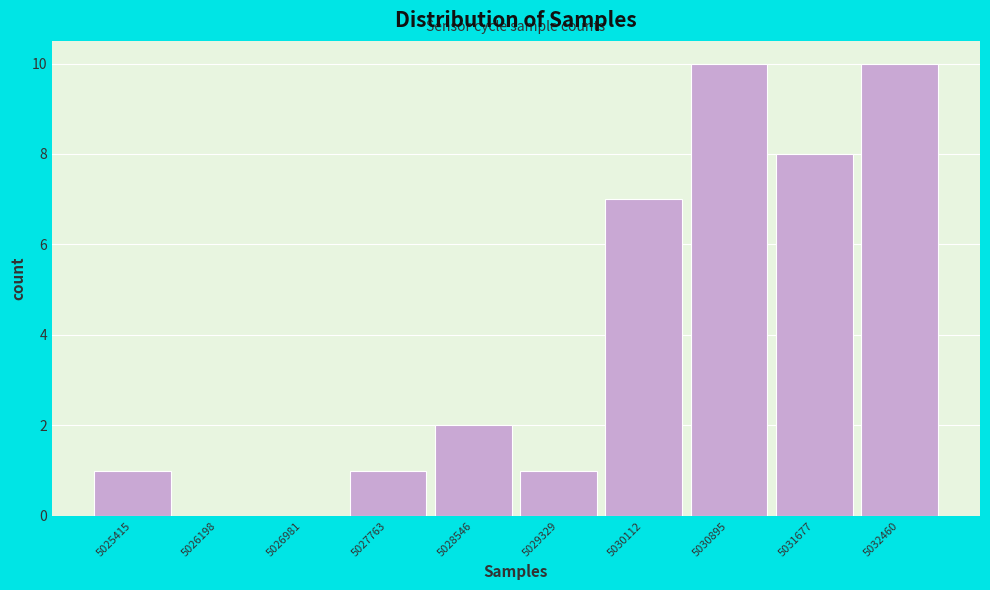

Reading left to right, extract all data points from this chart.

5025415=1	5026198=0	5026981=0	5027763=1	5028546=2	5029329=1	5030112=7	5030895=10	5031677=8	5032460=10